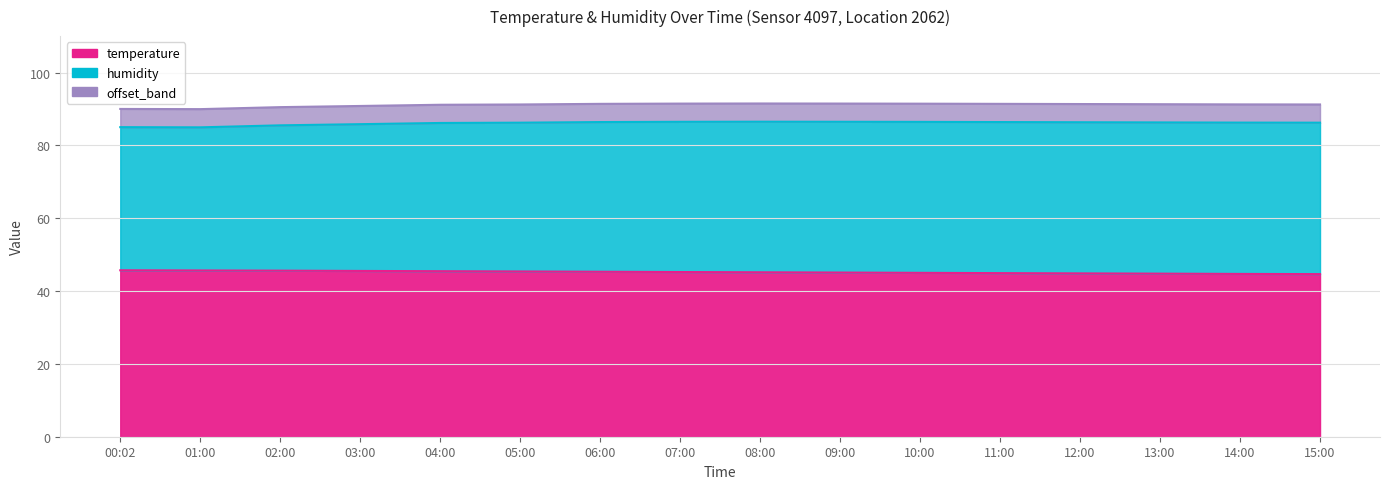

True or false: there are more than 0 points higher than both neighbors.

False